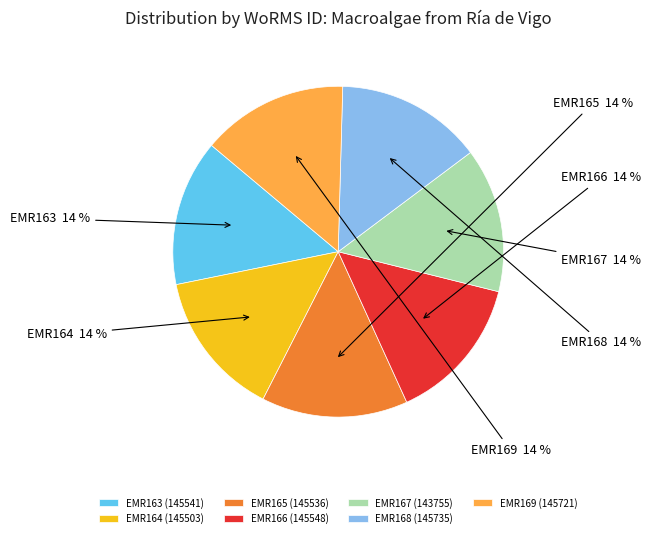

To the nearest percent, what is the average slice percentage?

14%